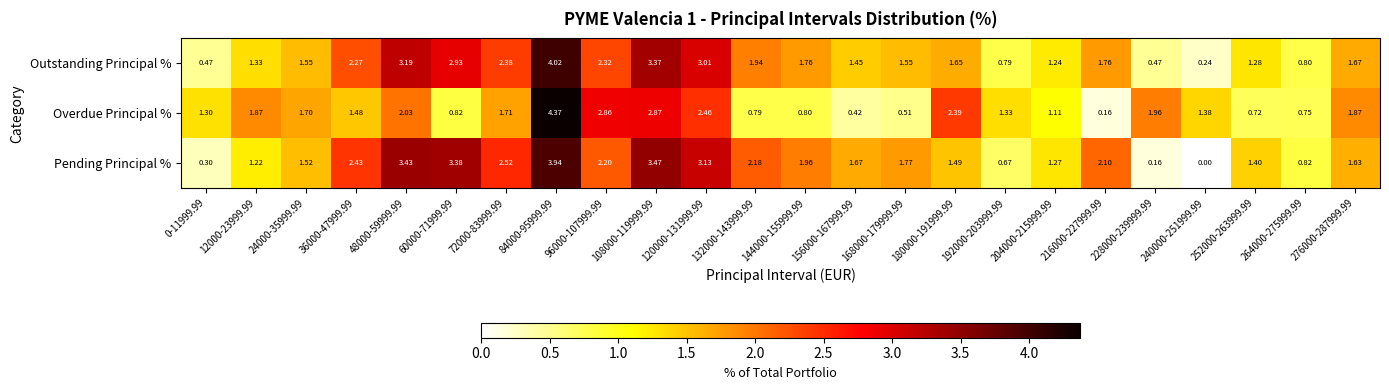

Between 144000-155999.99 and 168000-179999.99, which series saw the biggest shift?

Overdue Principal %